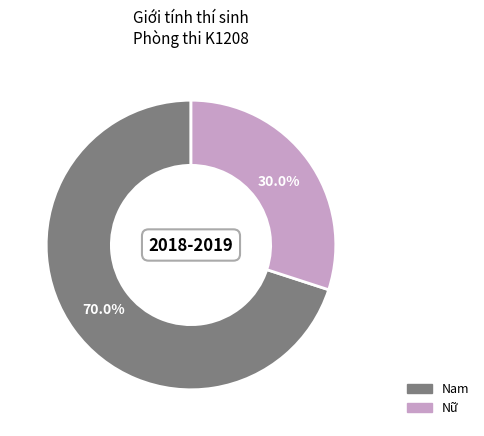

Between Nữ and Nam, which is larger?

Nam